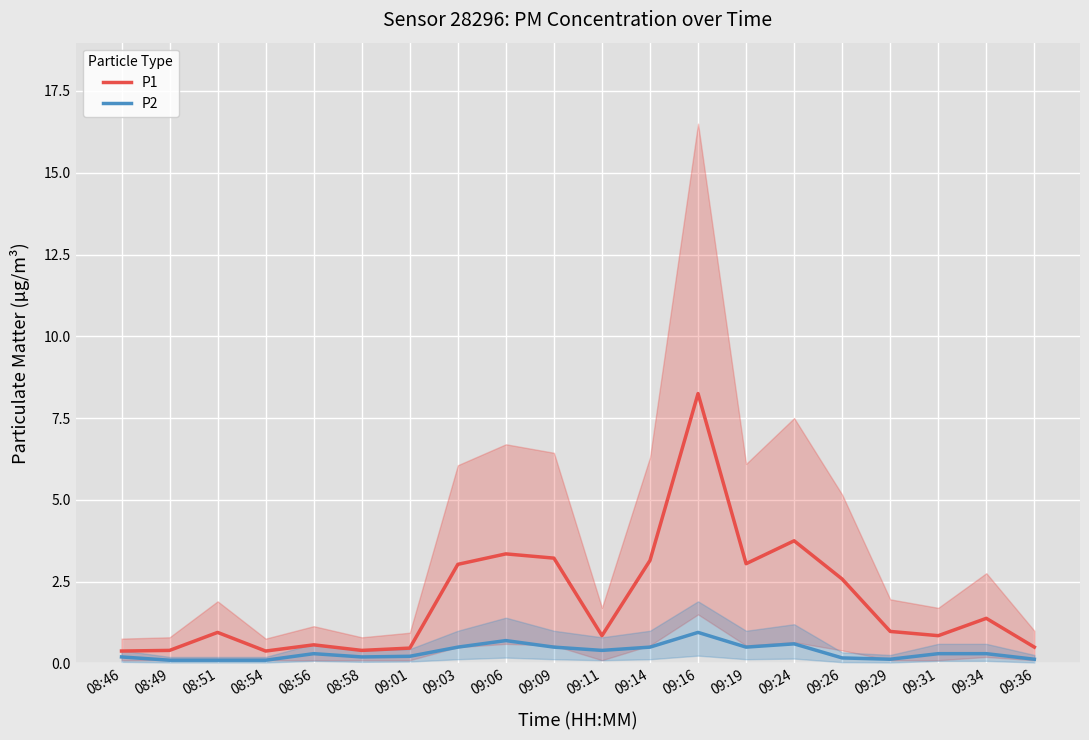

What is the difference between the P2 values at 09:36 and 09:06?

0.6